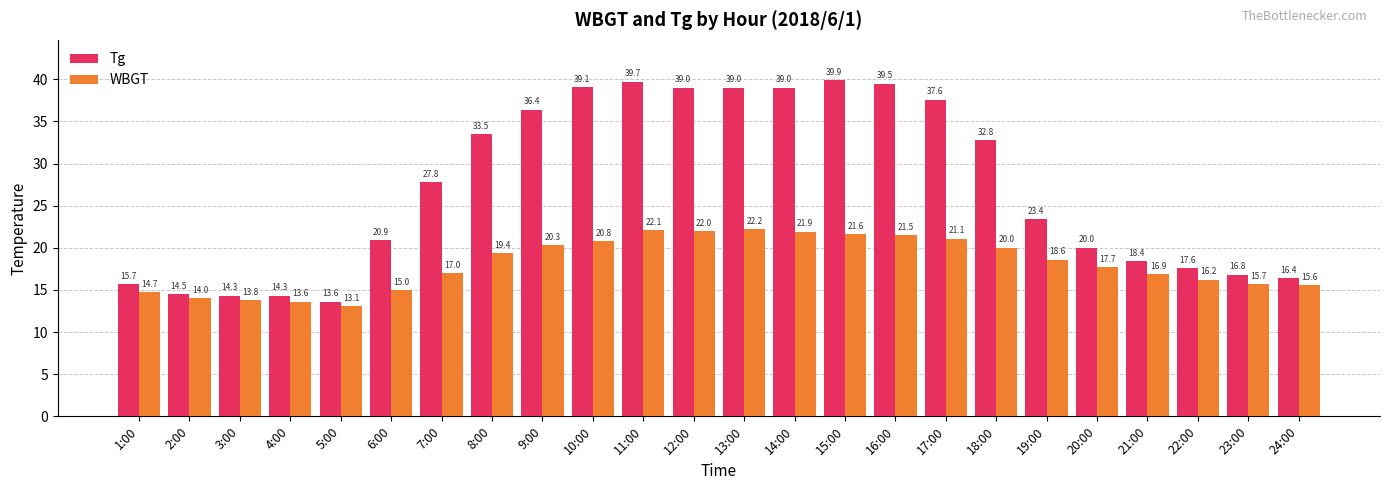

Rank the series by their average value, from lowest to highest.

WBGT, Tg